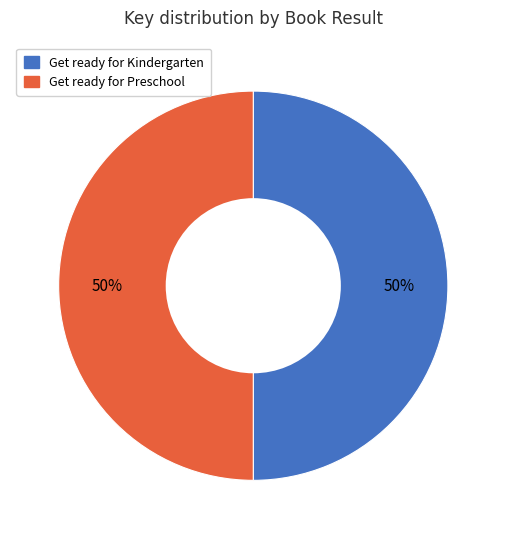

To the nearest percent, what is the combined percentage of Get ready for Kindergarten and Get ready for Preschool?

100%